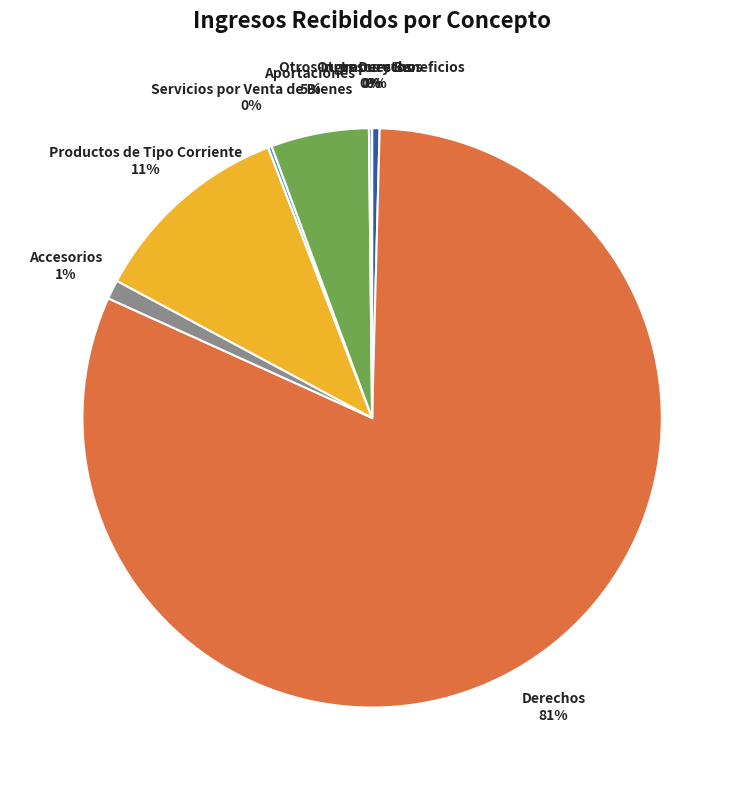

Which category has the biggest portion of the pie?

Derechos